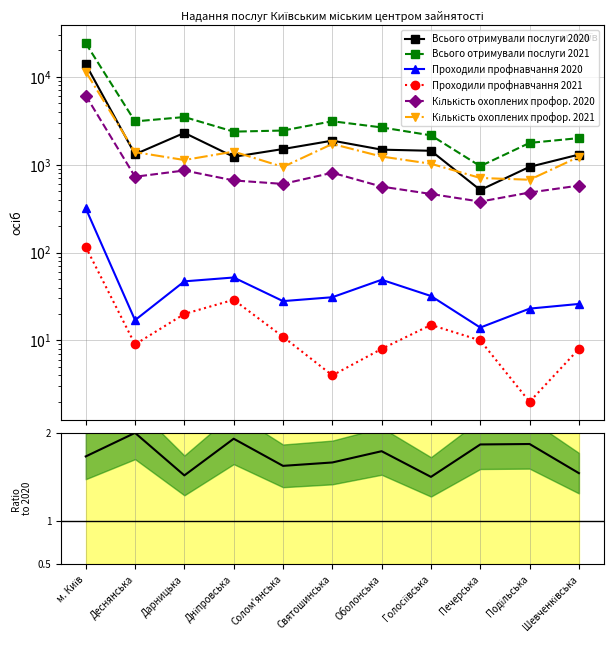

Where does the Проходили профнавчання 2020 series first go above 31?

м. Київ